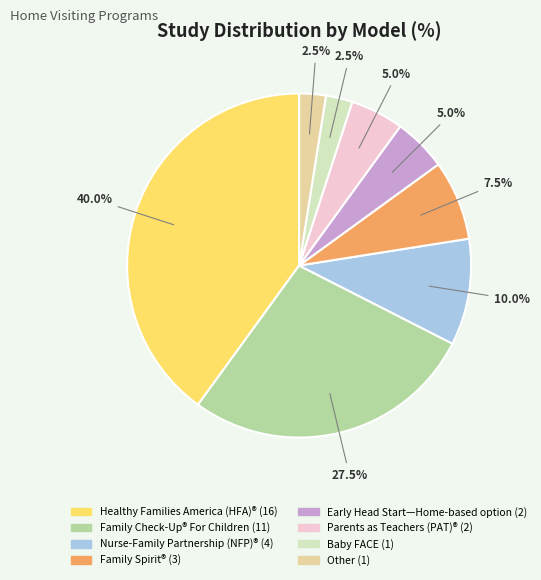

Is there any slice that represents more than half of the pie?

No